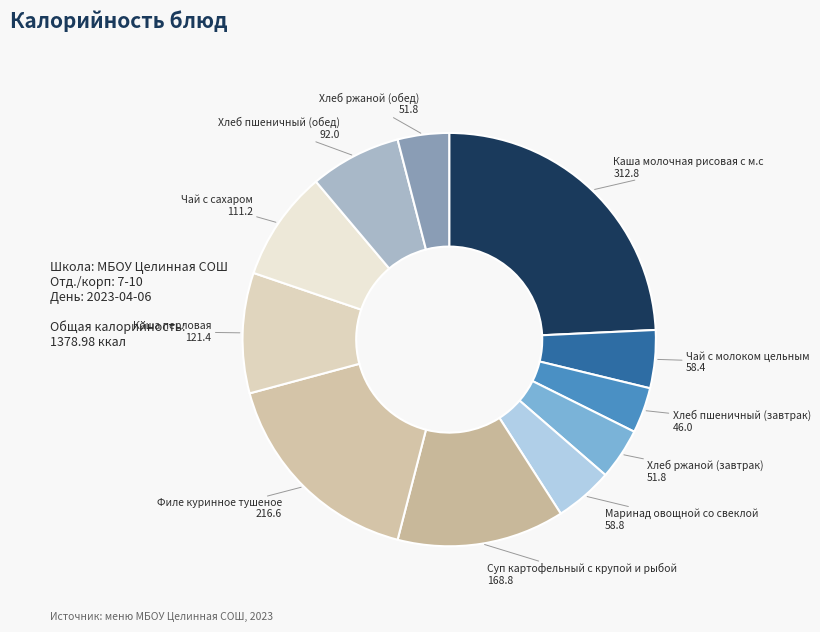

Count the number of slices in the pie.

11